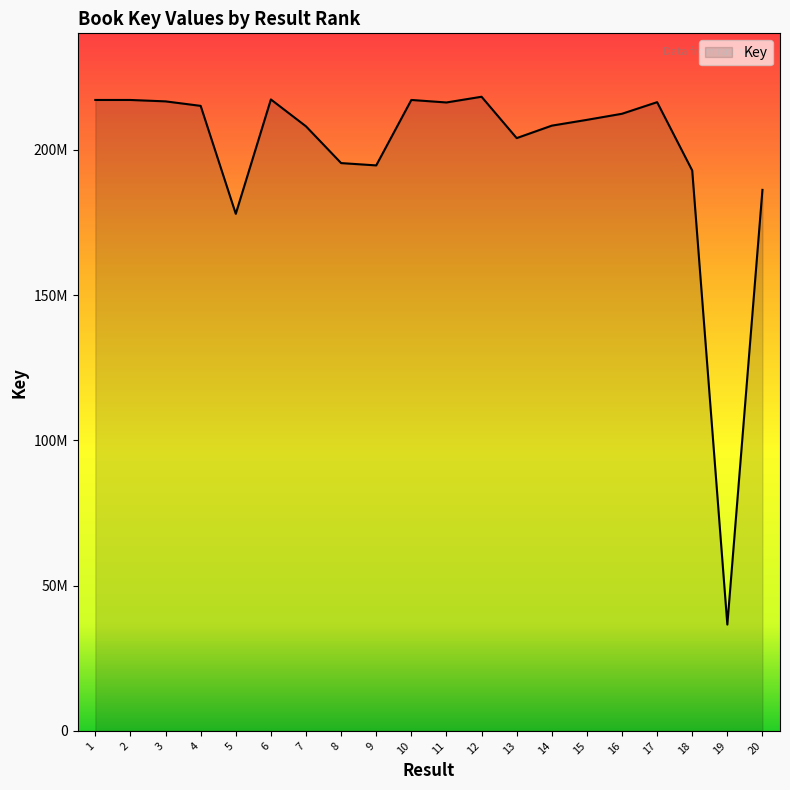

Does the chart have visible grid lines?

No